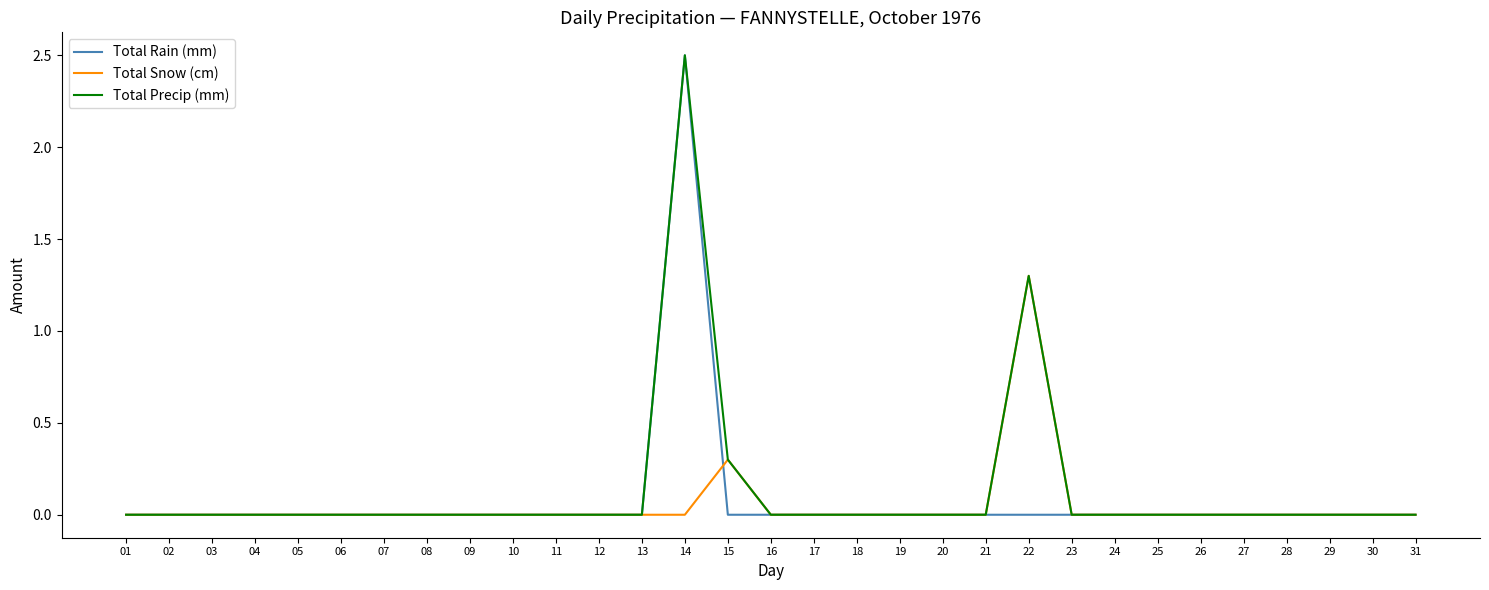

The Total Rain (mm) series shows -1.1 at 09. True or false?

False